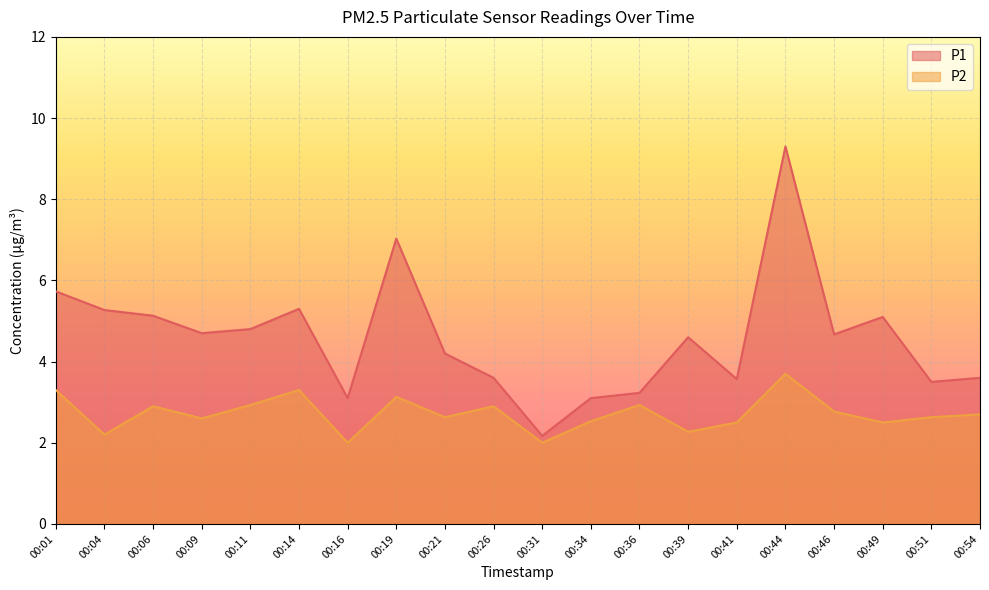

Reading left to right, extract all data points from this chart.

P1: 00:01=5.7	00:04=5.3	00:06=5.1	00:09=4.7	00:11=4.8	00:14=5.3	00:16=3.1	00:19=7.0	00:21=4.2	00:26=3.6	00:31=2.2	00:34=3.1	00:36=3.2	00:39=4.6	00:41=3.6	00:44=9.3	00:46=4.7	00:49=5.1	00:51=3.5	00:54=3.6
P2: 00:01=3.3	00:04=2.2	00:06=2.9	00:09=2.6	00:11=2.9	00:14=3.3	00:16=2.0	00:19=3.1	00:21=2.6	00:26=2.9	00:31=2.0	00:34=2.5	00:36=2.9	00:39=2.3	00:41=2.5	00:44=3.7	00:46=2.8	00:49=2.5	00:51=2.6	00:54=2.7